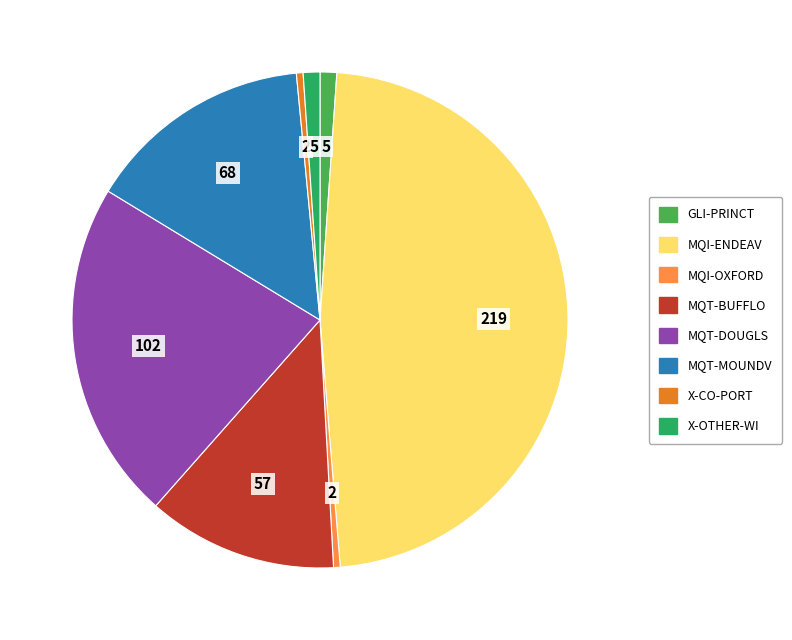

How many slices are in this pie chart?

8